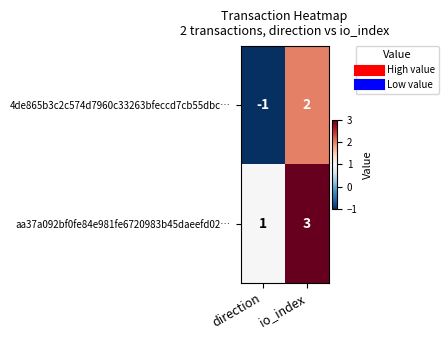

At how many categories does at least one series exceed 2?

1